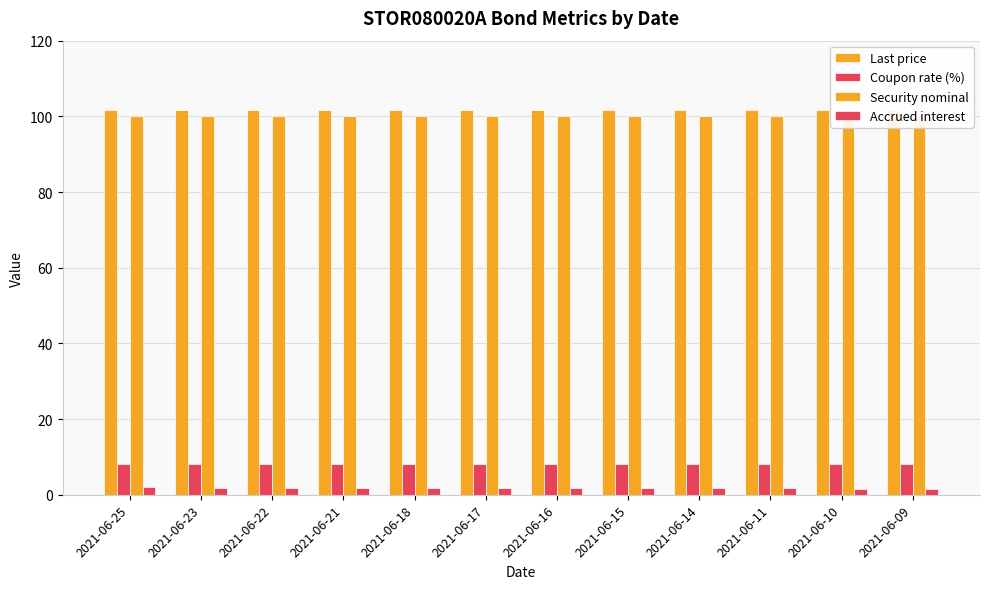

Rank the series by their maximum value, from highest to lowest.

Last price, Security nominal, Coupon rate (%), Accrued interest